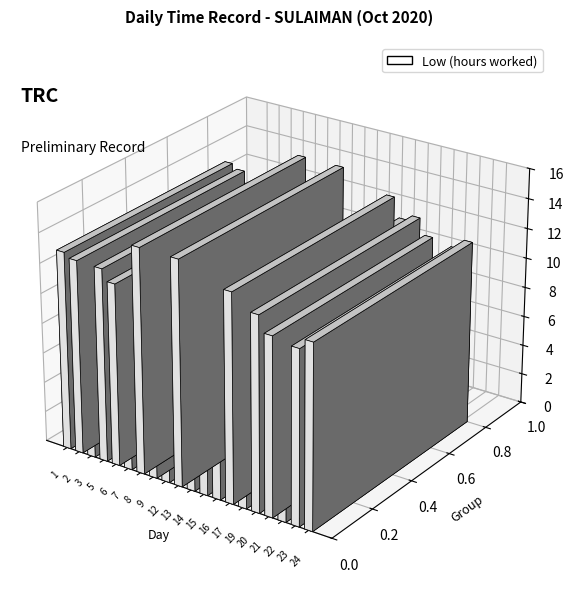

Between 23 and 8, which is larger?

8